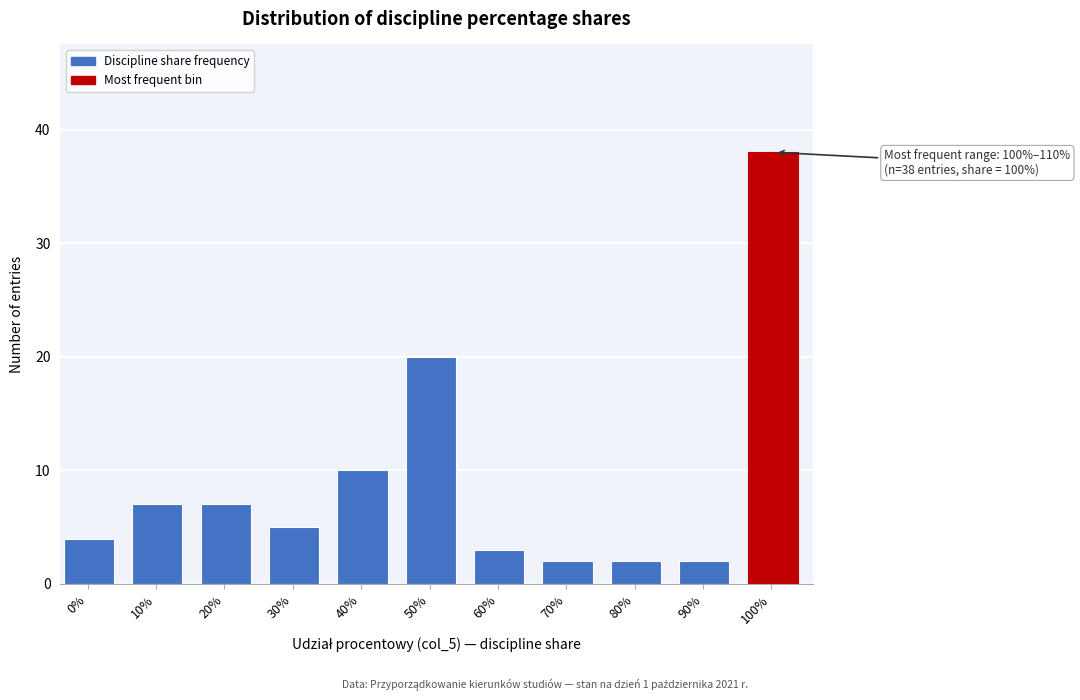

Reading left to right, transcribe all the data shown in this chart.

4	7	7	5	10	20	3	2	2	2	38